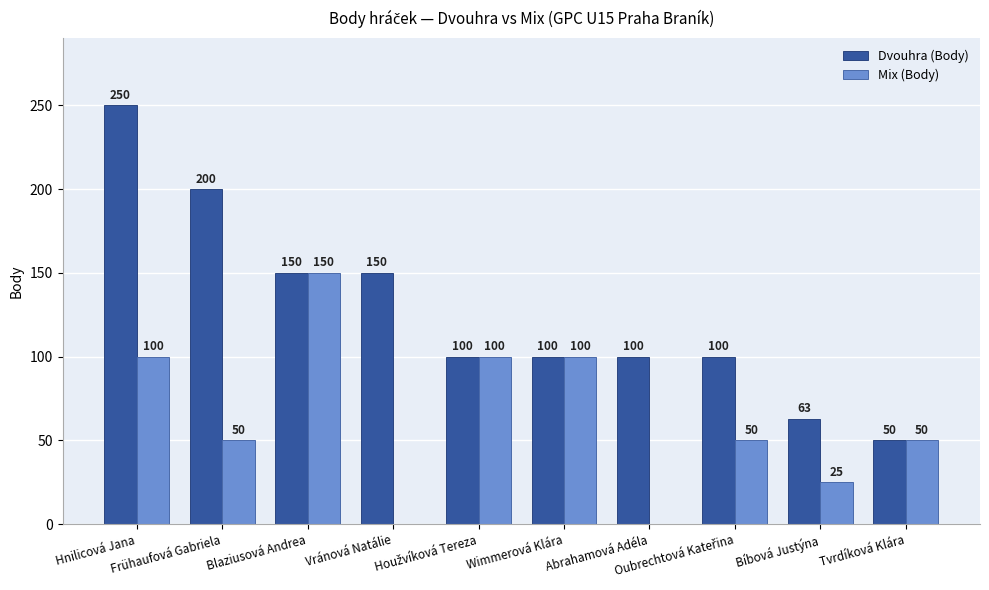

Is it true that Mix (Body) equals 70 at Vránová Natálie?

False